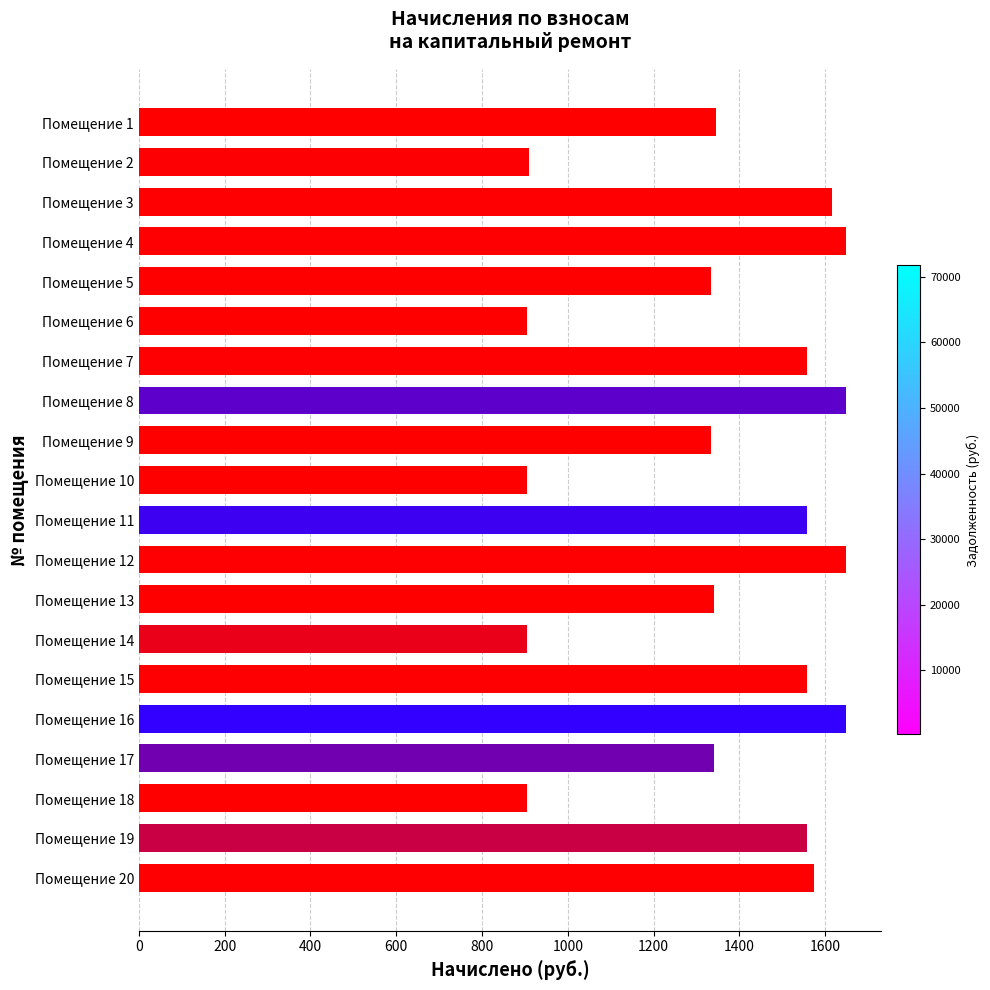

What is the sum of all values?

27240.5